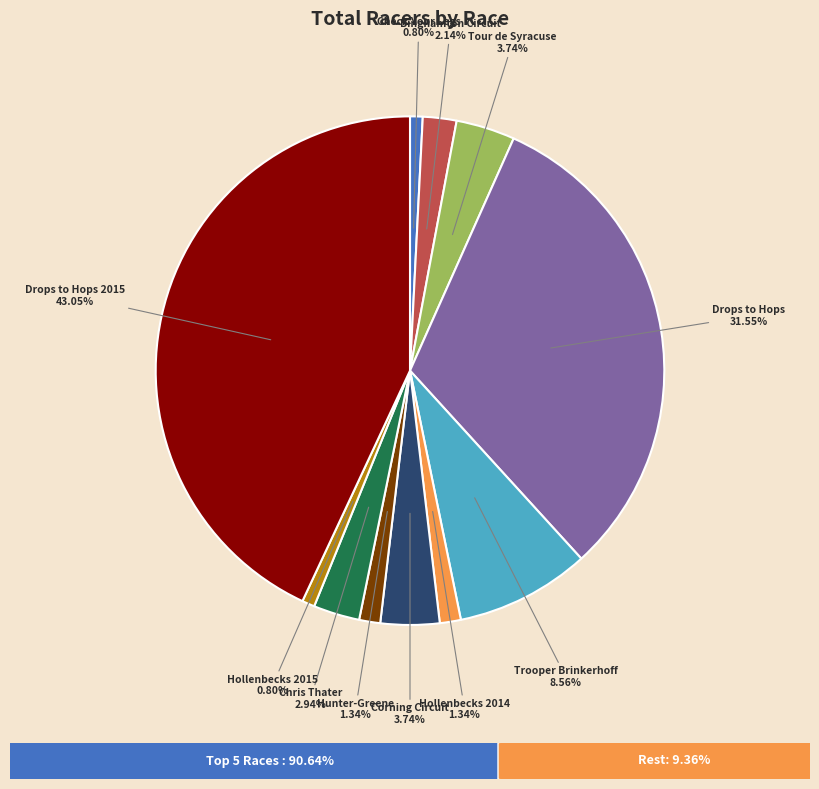

What is the ratio of the value at Hunter-Greene to the value at Hollenbecks 2014?

1.0